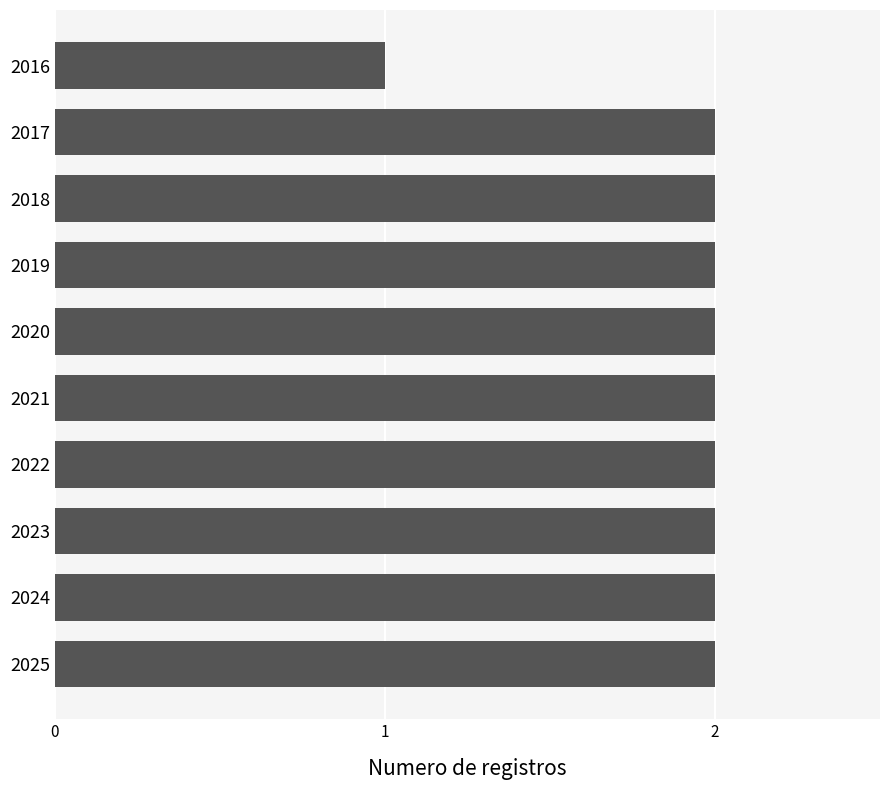

Which category has the lowest value across all series?

2016